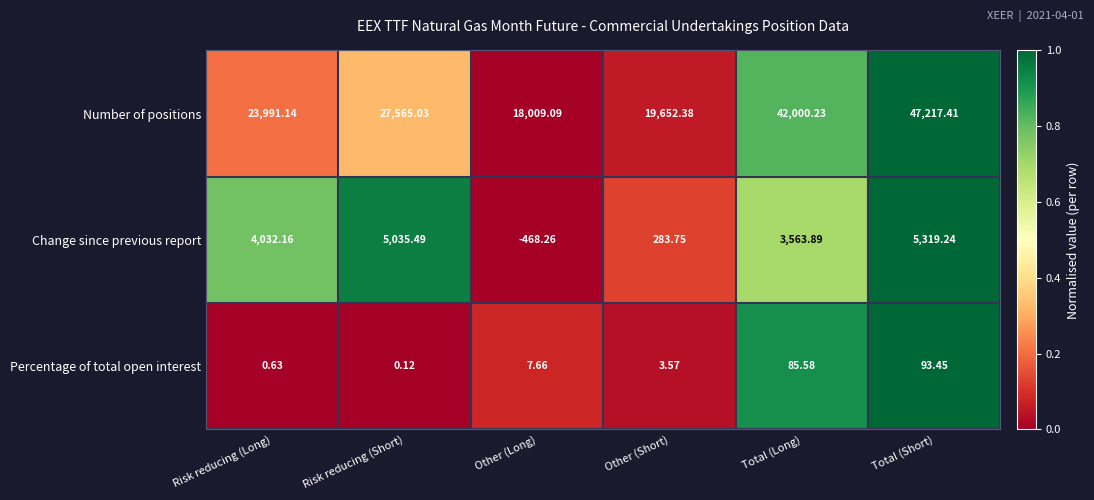

Which label corresponds to the smallest value in the chart?

Other (Long)